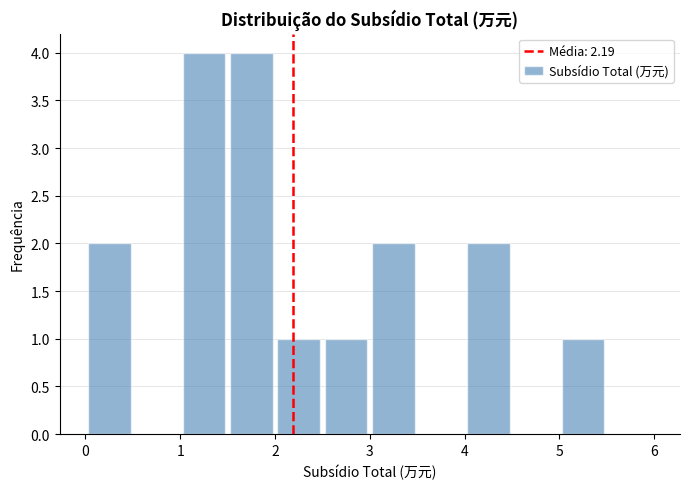

How tall is the bar that spans 1.5 to 2.0 on the x-axis? The values are not printed on the chart, so give them approximately, as read against the axis.

4